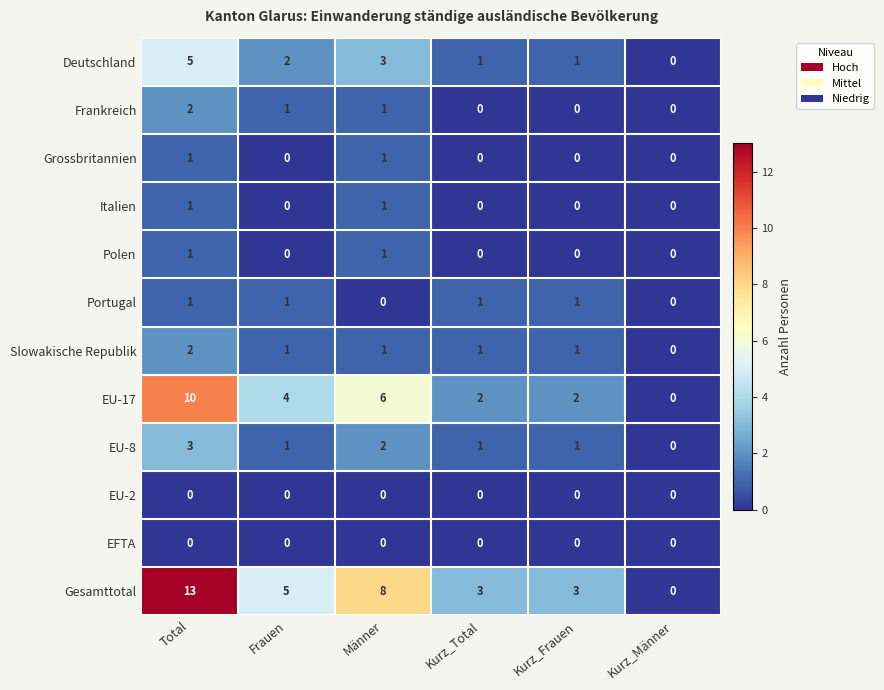

What is the difference between the second highest and second lowest values in the EU-17 series?

4